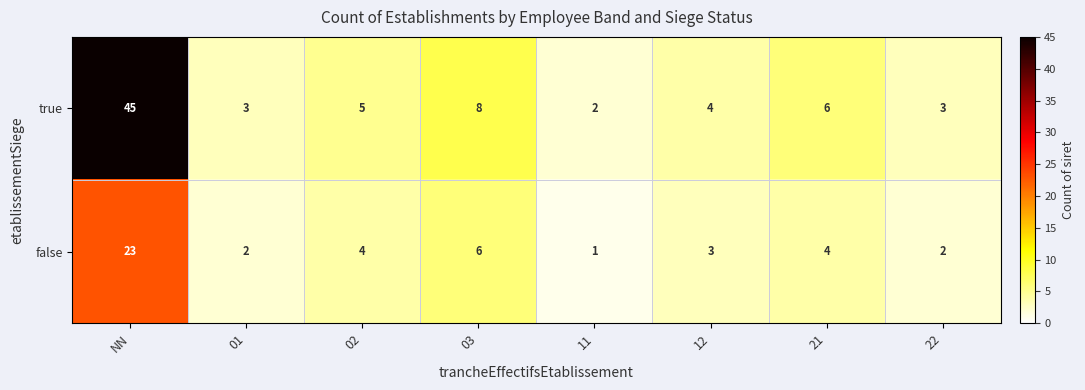

At which label does true first exceed 5?

NN